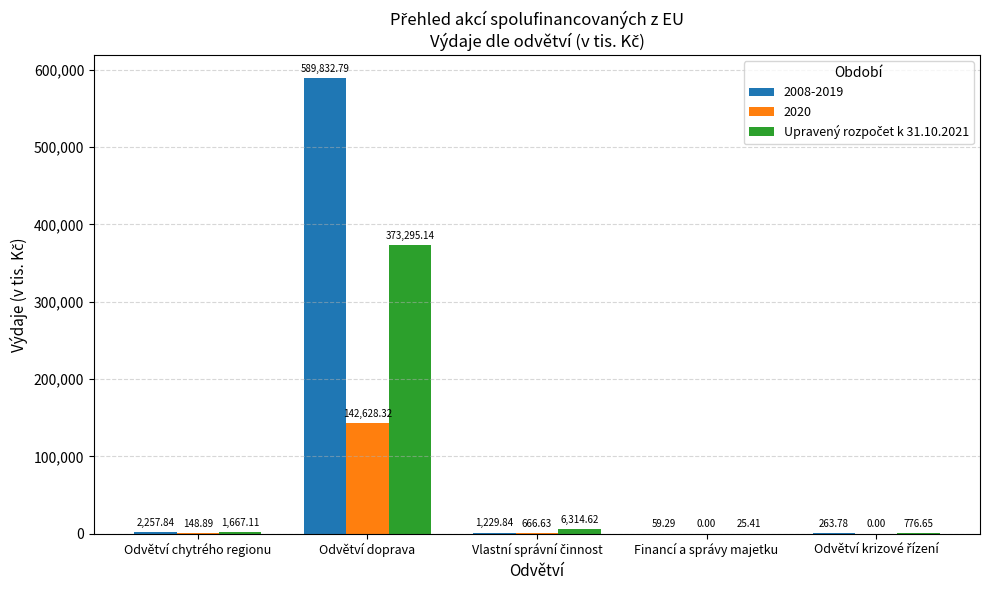

Are the bars grouped side by side (vs. stacked)?

Yes